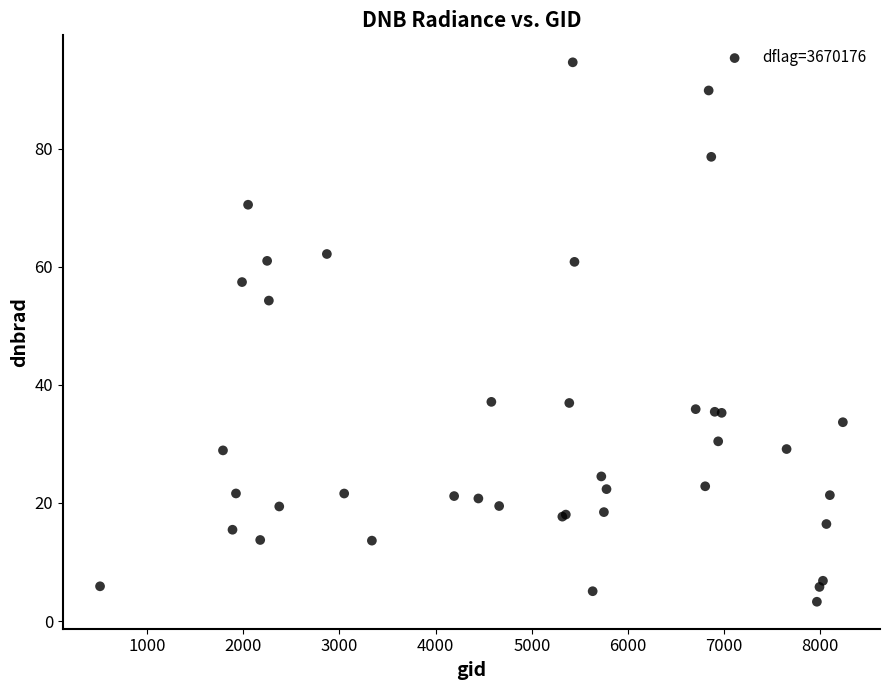

What Y value in the scatter plot is closest to 48?

54.3